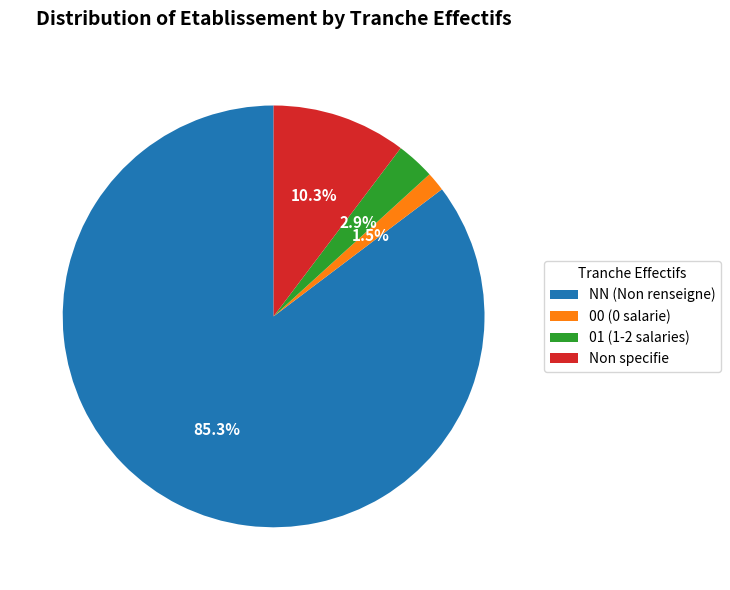

Between NN (Non renseigne) and Non specifie, which is larger?

NN (Non renseigne)